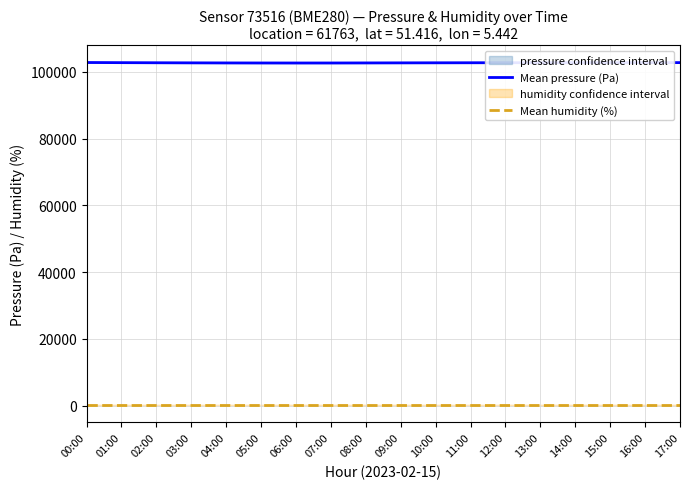

What is the spread (max minus min) of values at 14:00?

102698.7